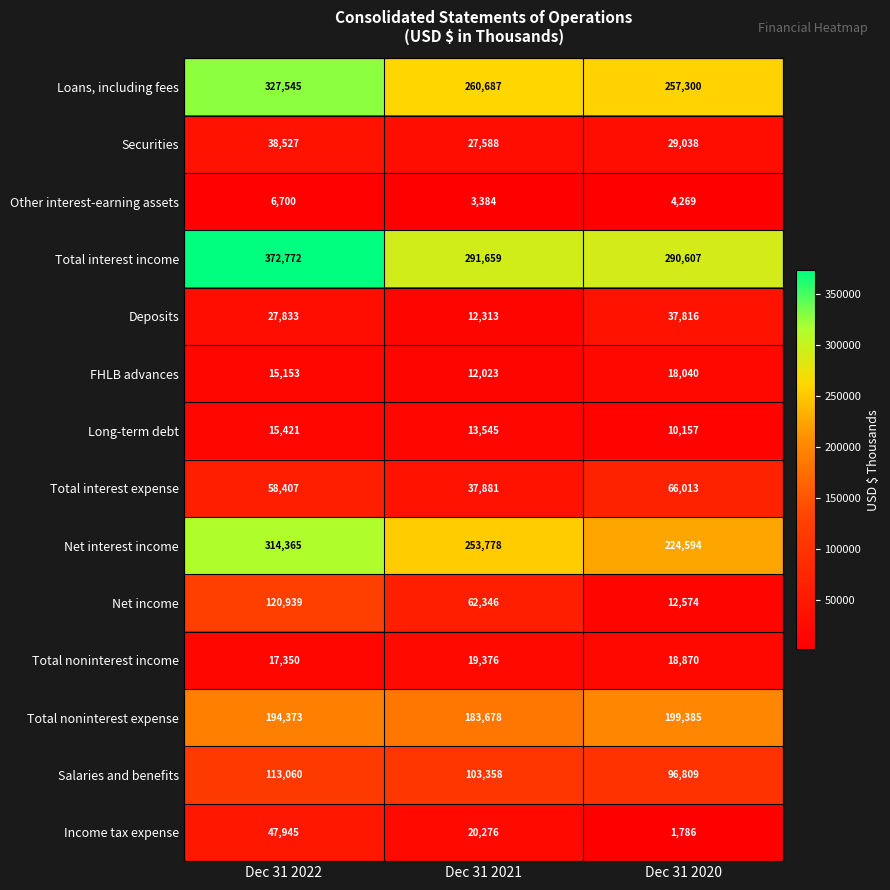

What is the maximum value shown in the chart?

372772